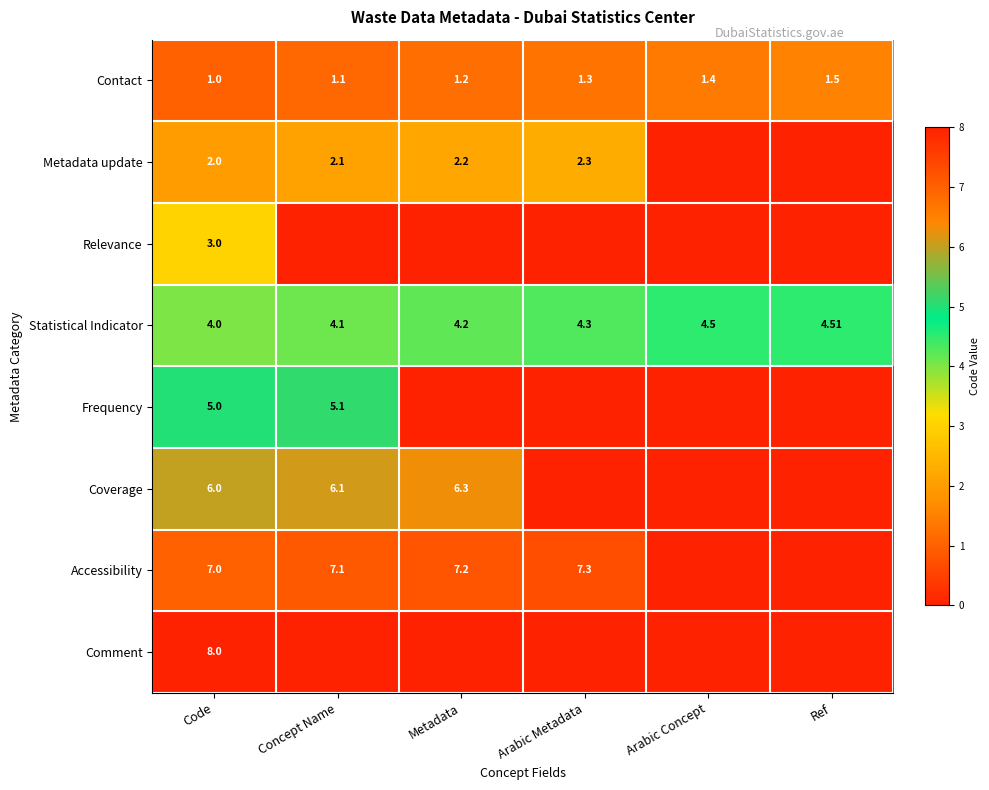

Rank the categories by Statistical Indicator value from highest to lowest.

Ref, Arabic Concept, Arabic Metadata, Metadata, Concept Name, Code